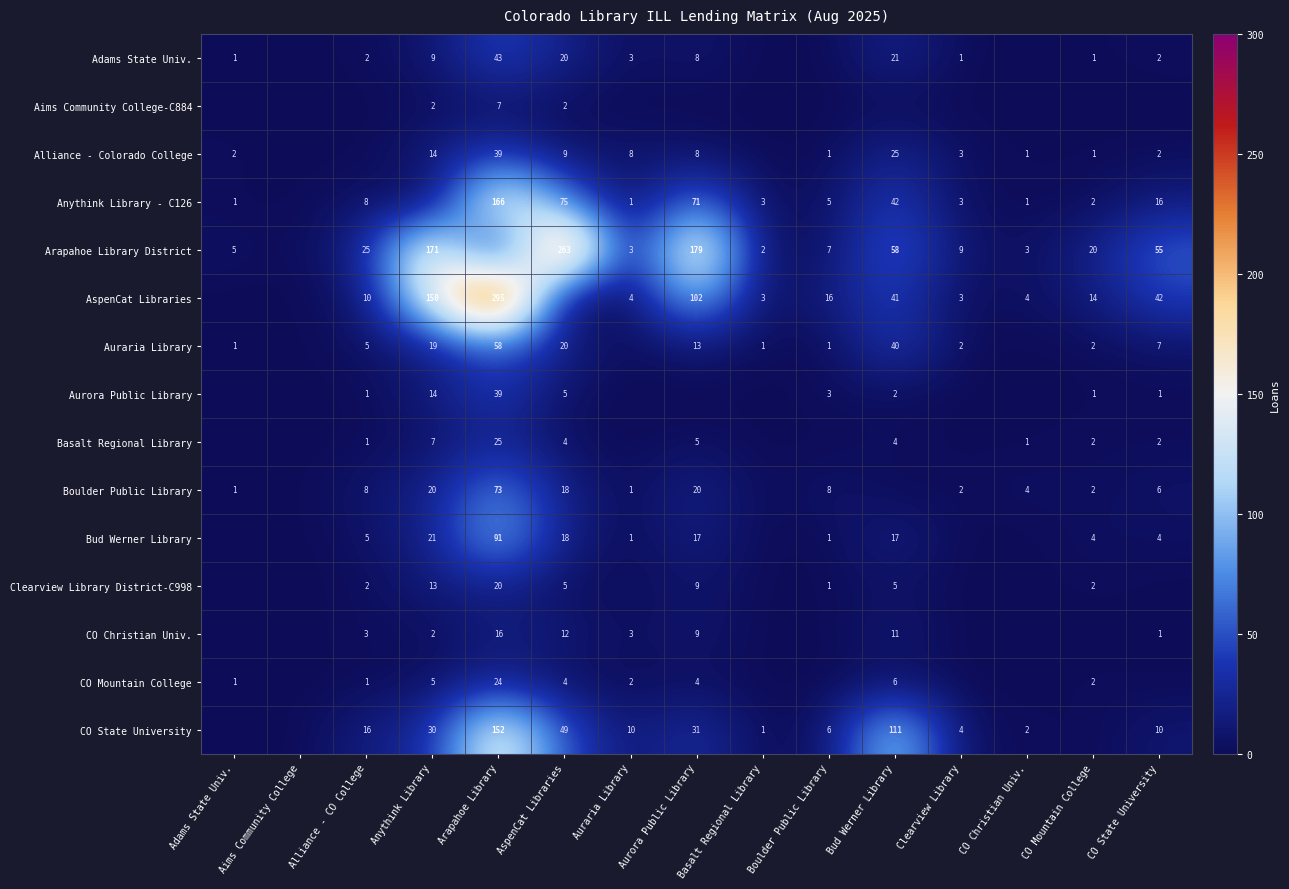

Is the value of Anythink Library - C126 at CO Christian Univ. greater than the value of CO Mountain College at Aurora Public Library?

No